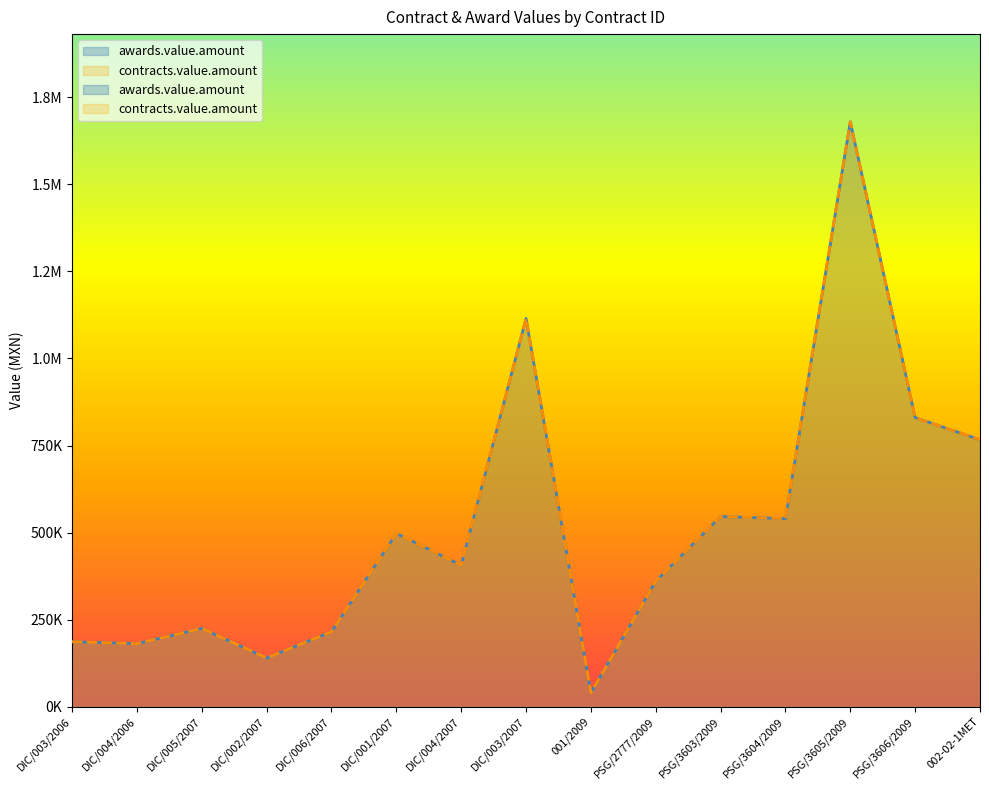

What is the label of the 3rd point from the right?

PSG/3605/2009